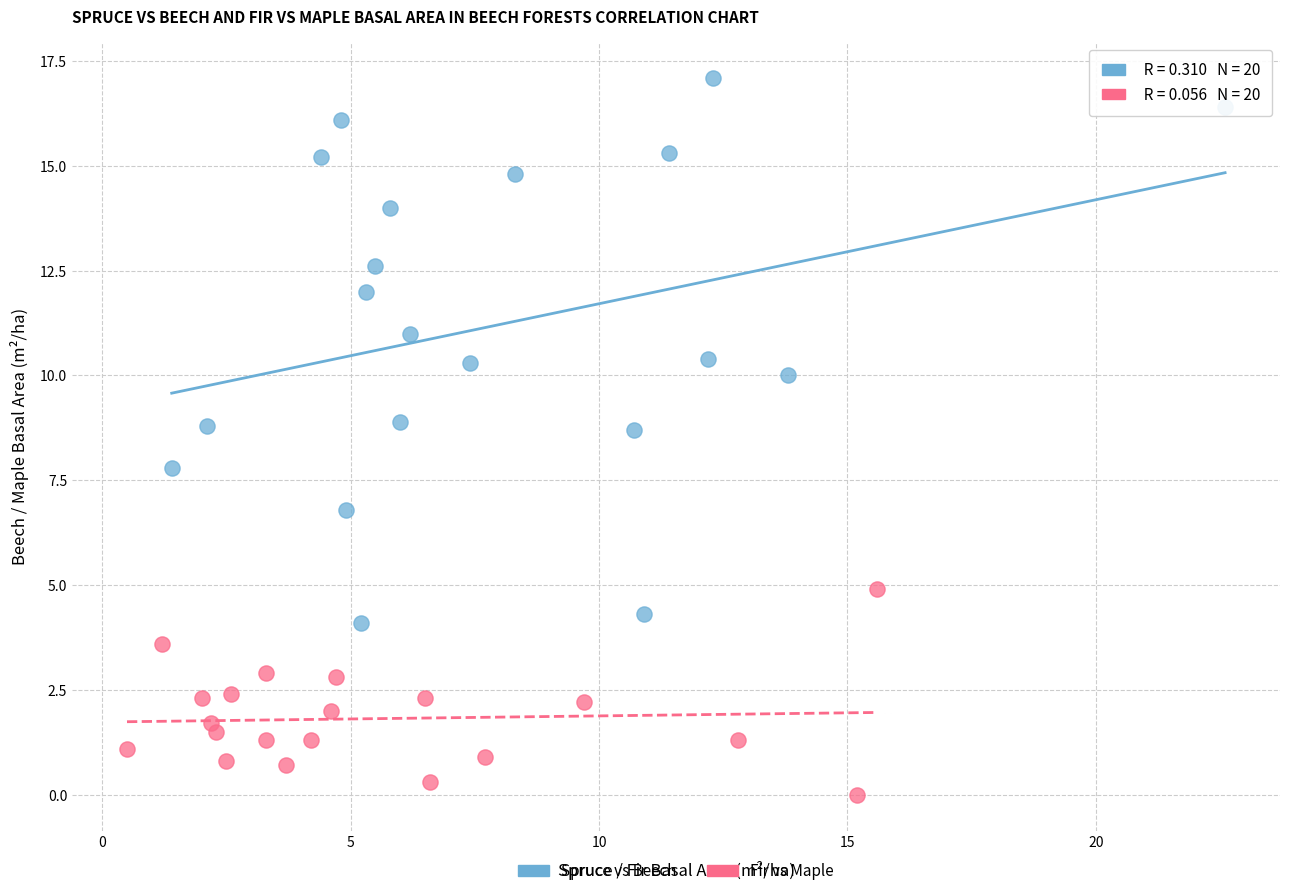

Which series reaches the maximum Y coordinate?

Spruce vs Beech